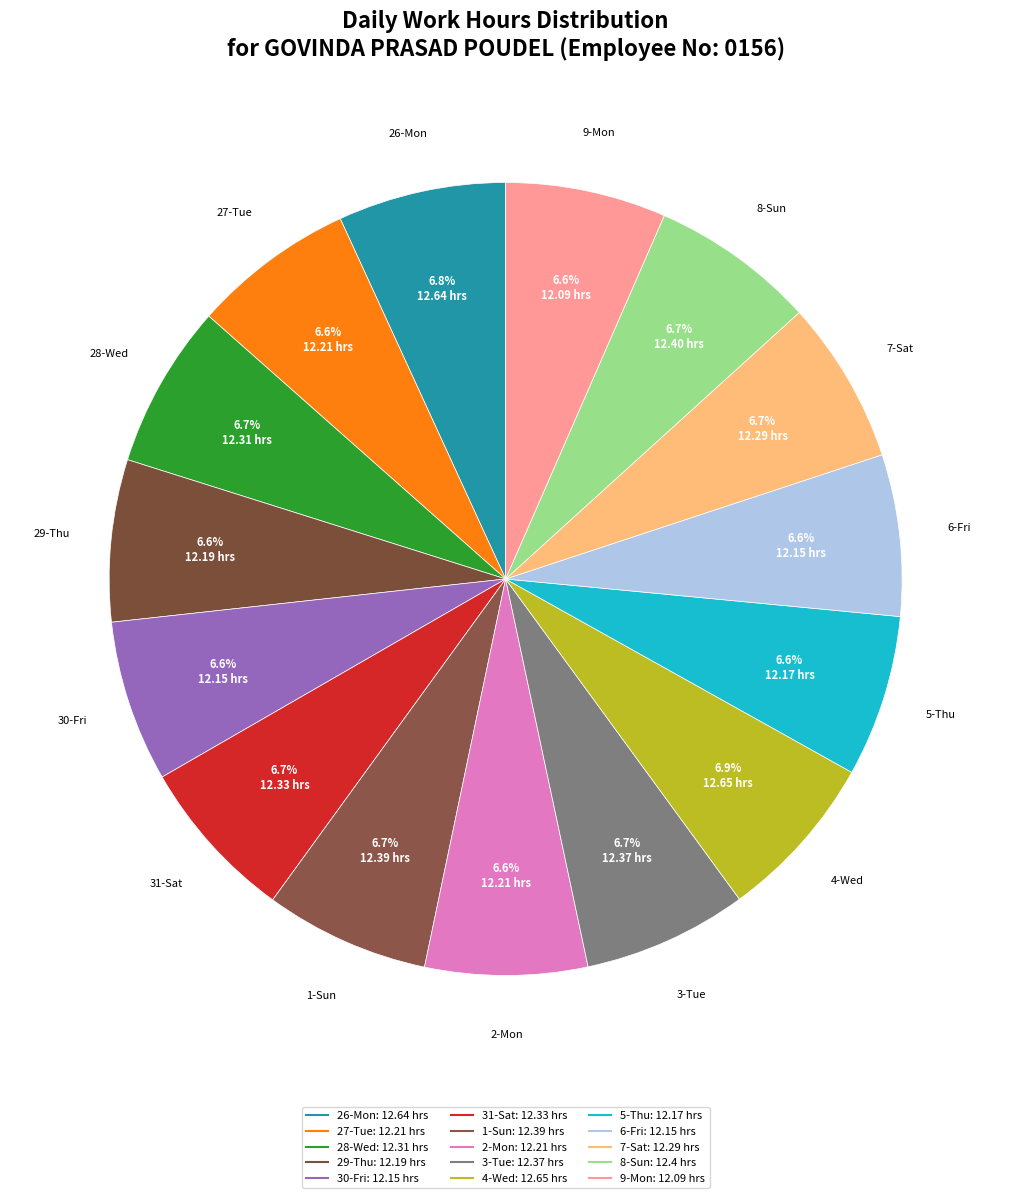

Is it true that 28-Wed is 7% of the pie?

True